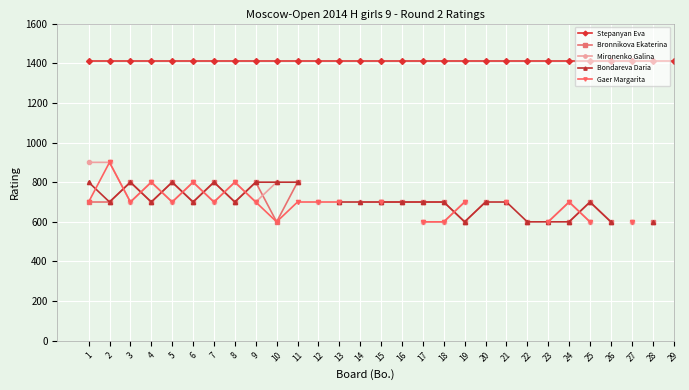

At which category is the sum across all series the highest?

2